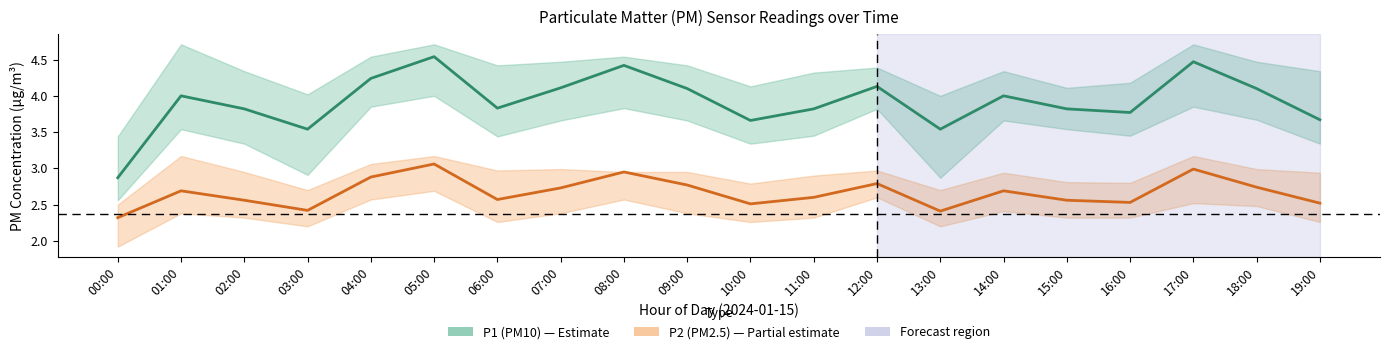

Which series has the widest spread of values?

P1 (PM10)